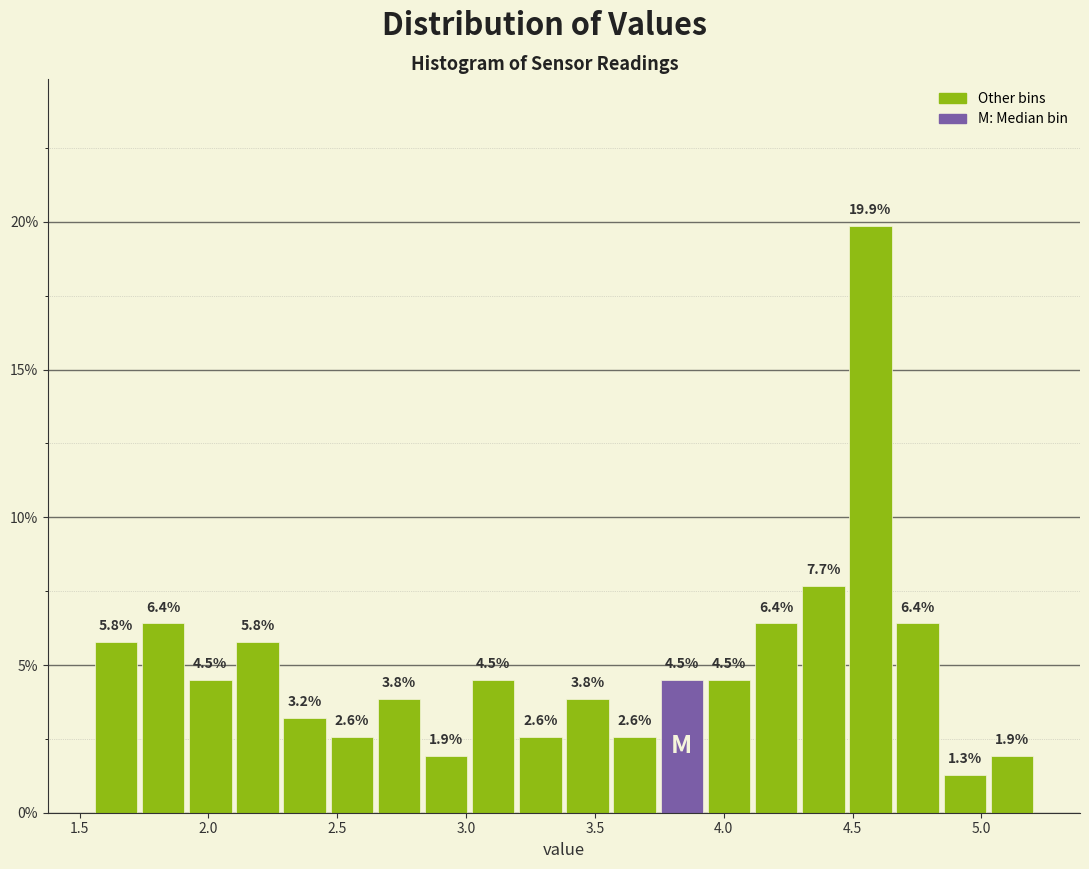

Around what value on the x-axis is the tallest bar? Give the approximate position of its centre, as read against the axis.

4.55